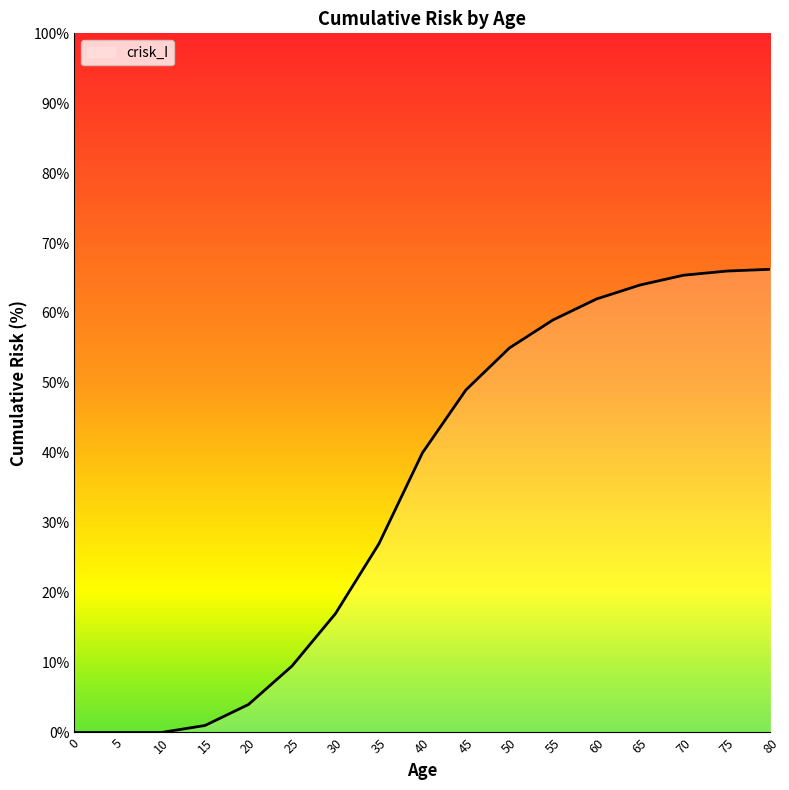

What is the difference between the values at 65 and 25?

54.5